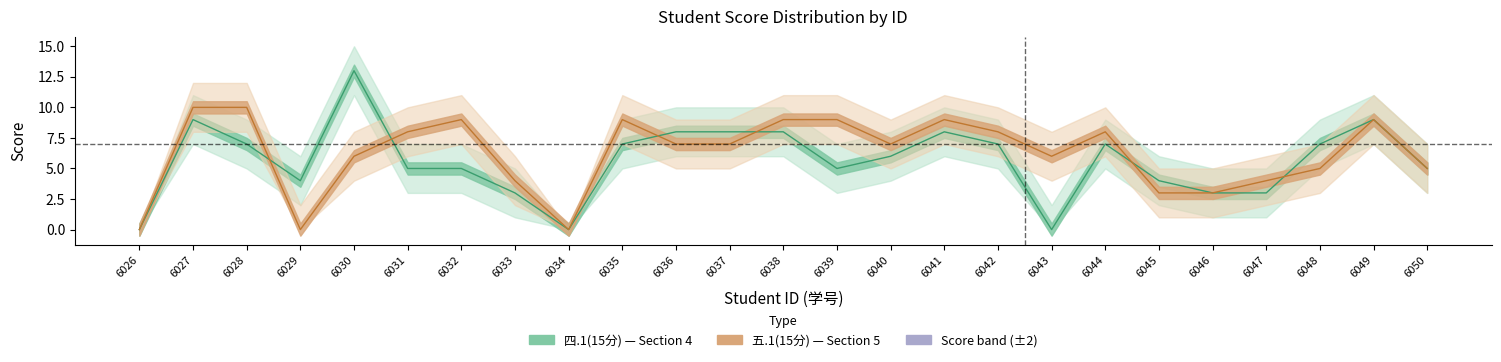

Where does the 四.1(15分) series first go above 6?

6027